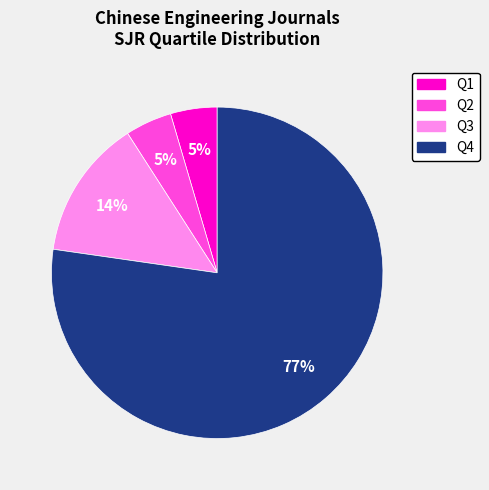

To the nearest percent, what percentage of the pie is Q1?

5%